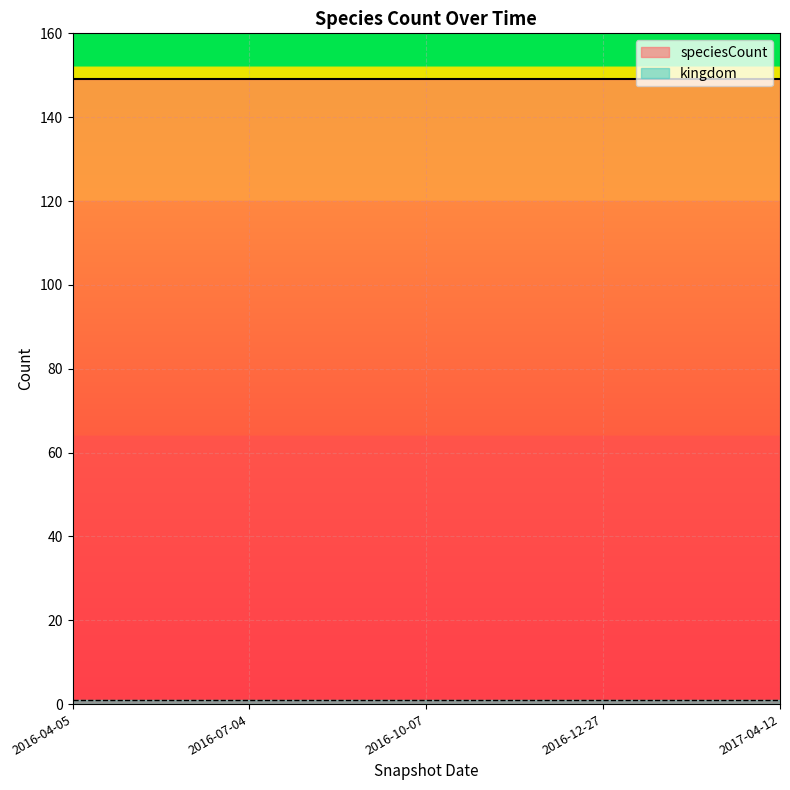

What is the value of the speciesCount point at the 4th from the left?

149